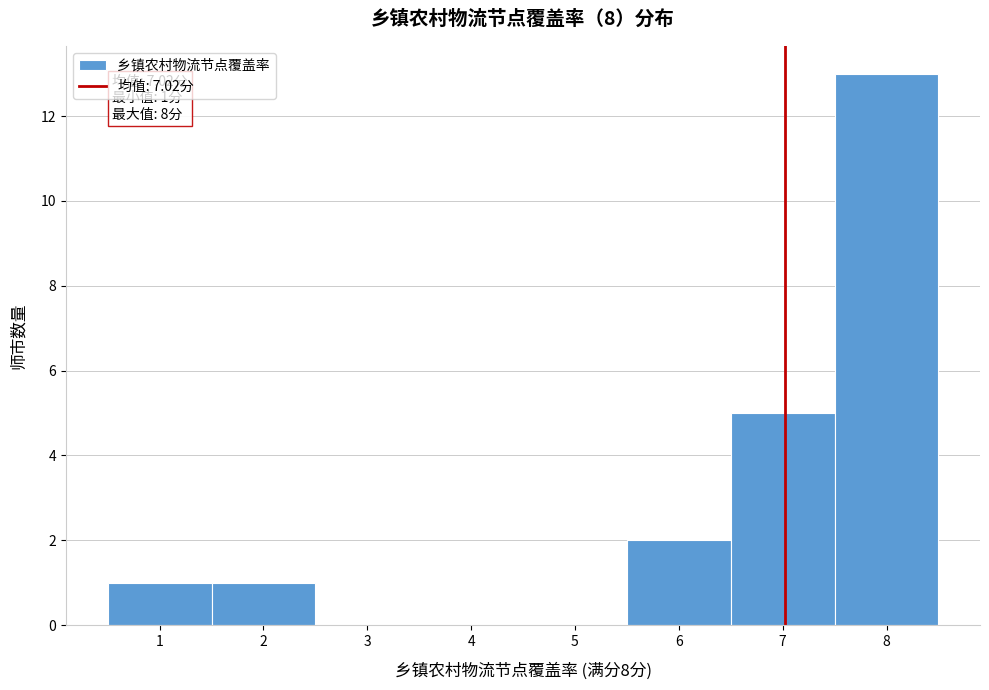

Which range on the x-axis has the tallest bar?

7.5 to 8.5